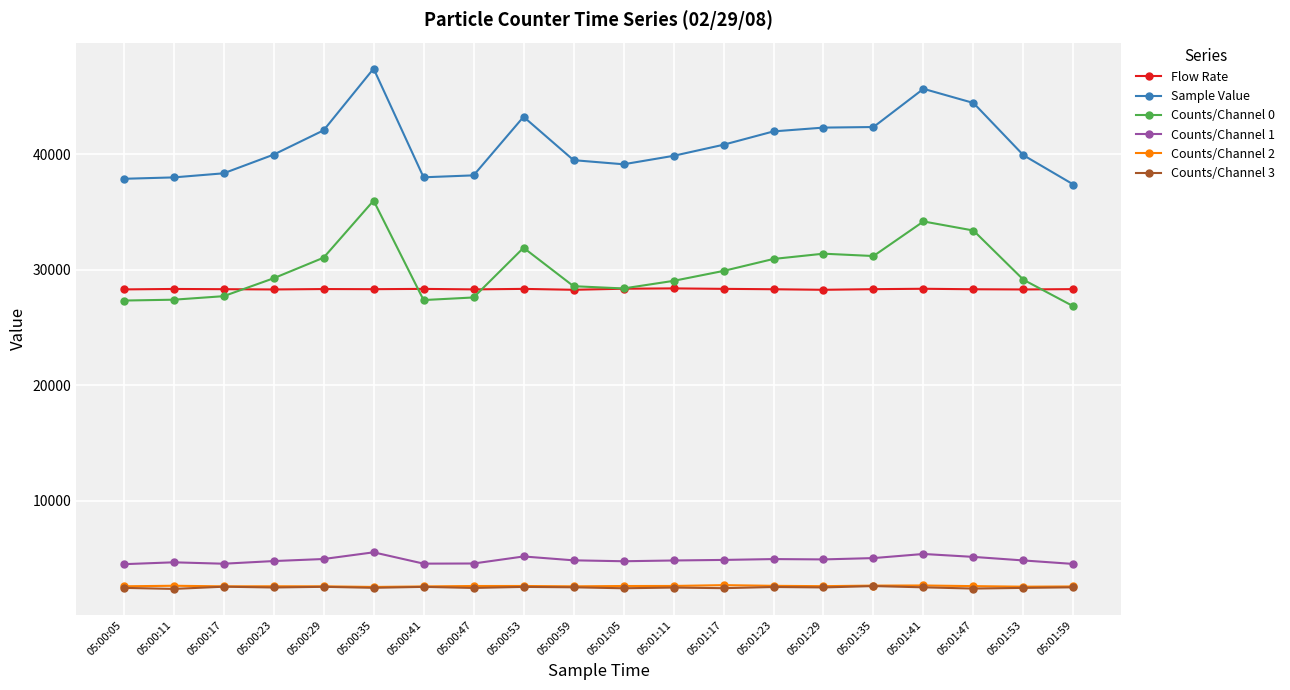

What is the sum of all Counts/Channel 1 values?

97200.0